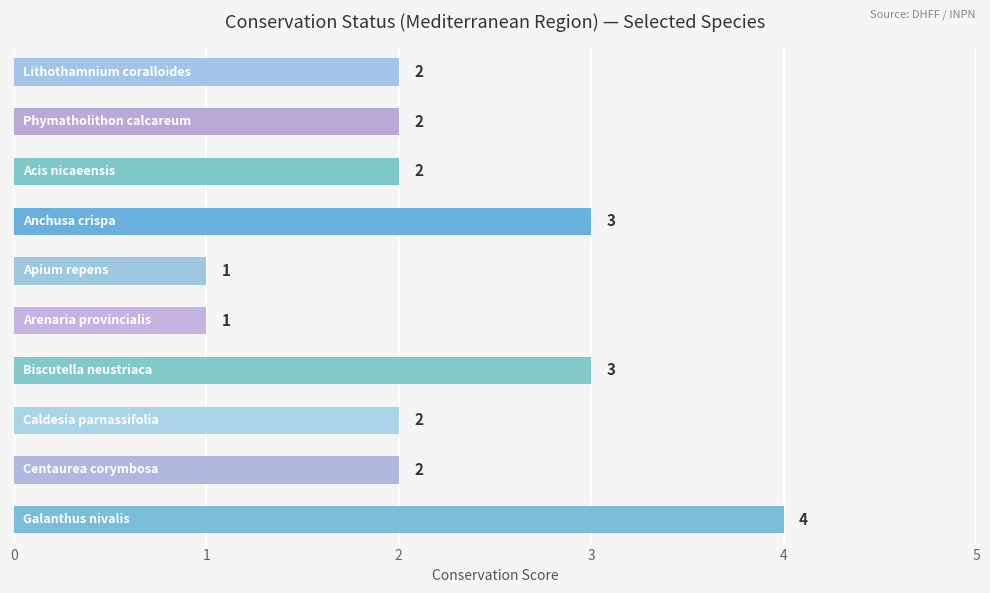

What is the value of the 6th bar from the top?

1